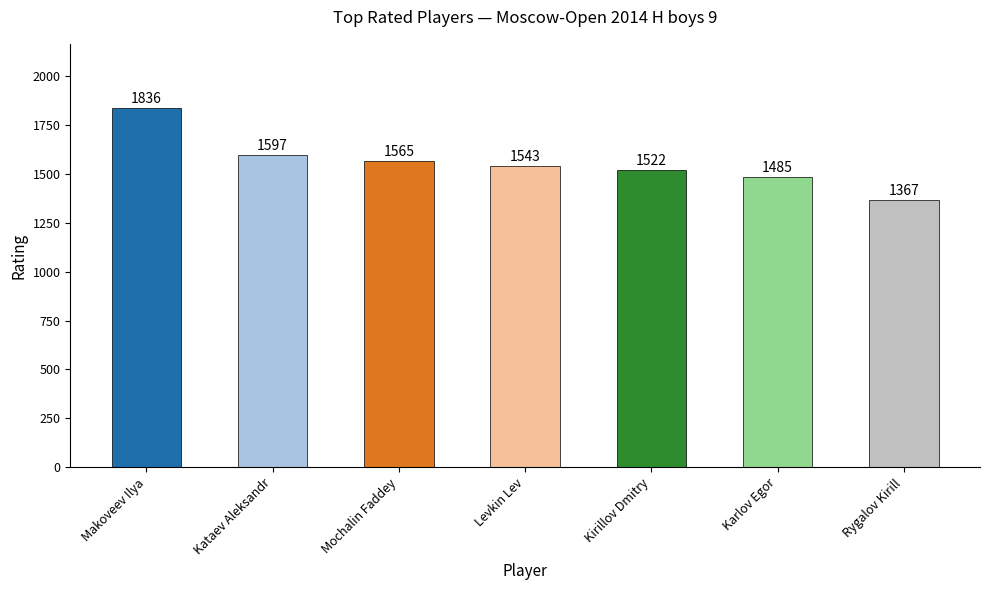

The chart shows a value of 2023 at Kirillov Dmitry. True or false?

False